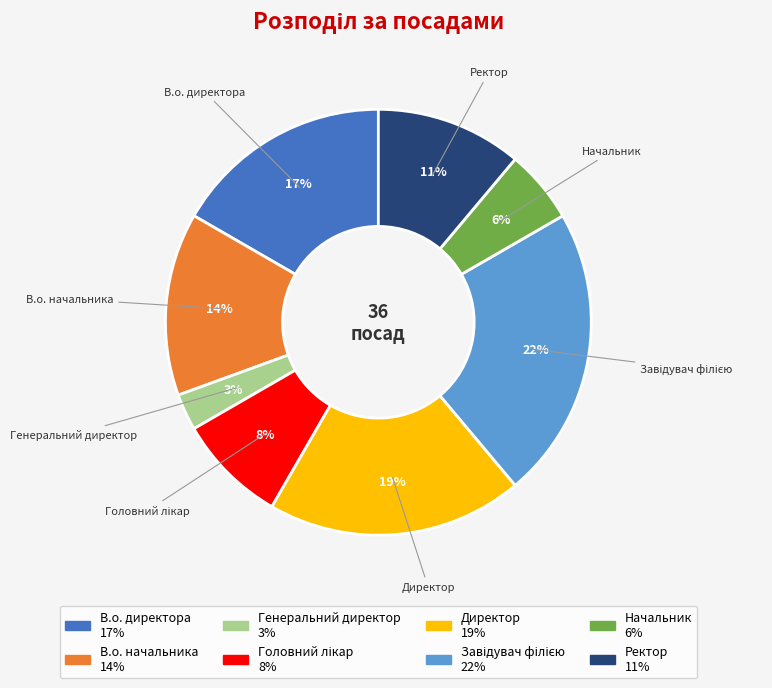

Is Ректор the majority of the pie?

No